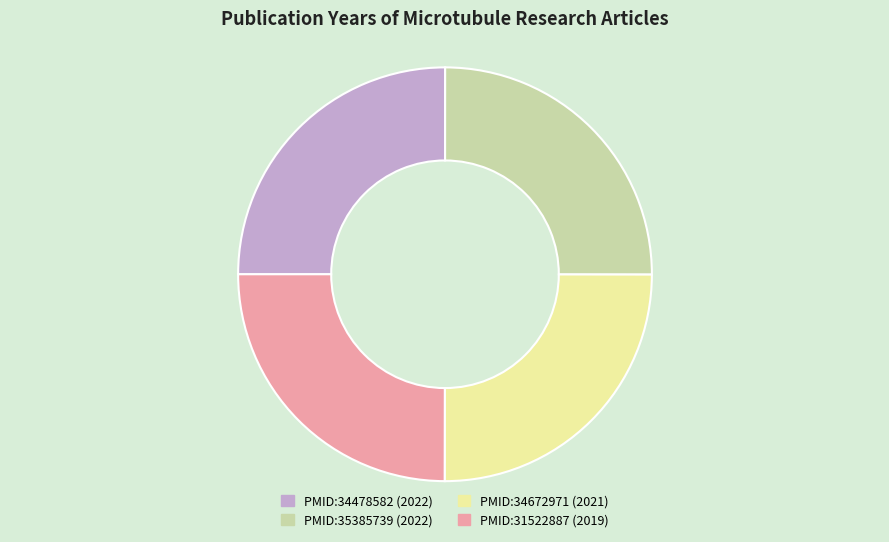

Is it true that PMID:35385739 is 25% of the pie?

True